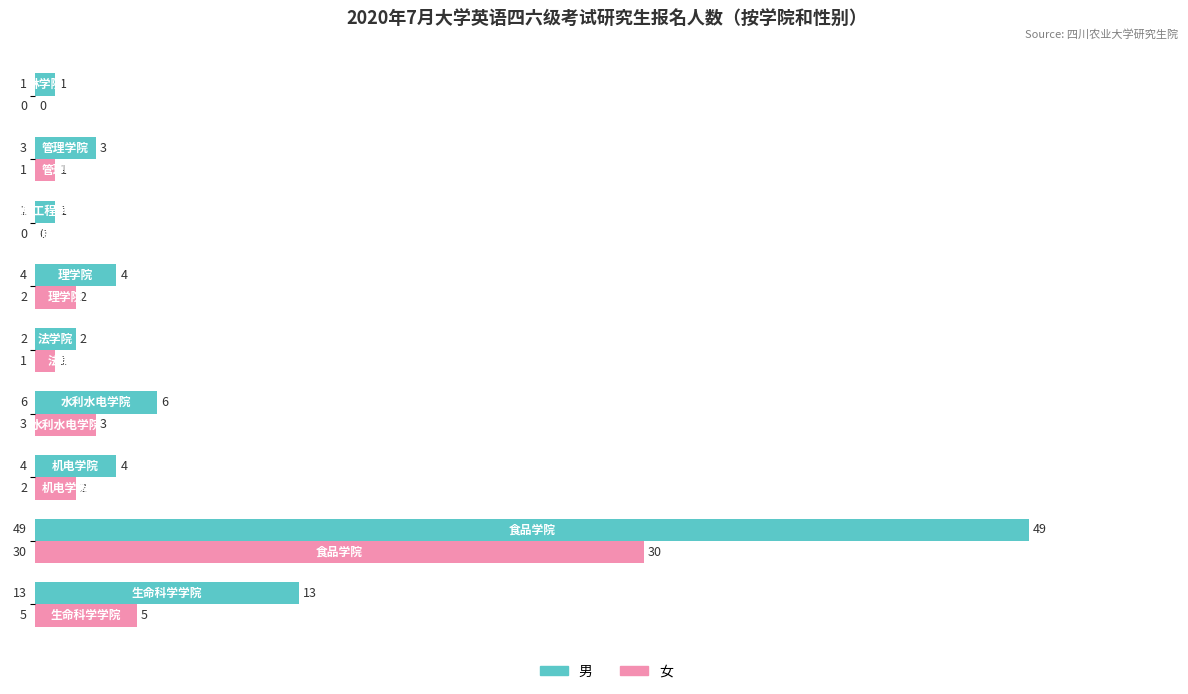

Which series has the largest total across all categories?

男